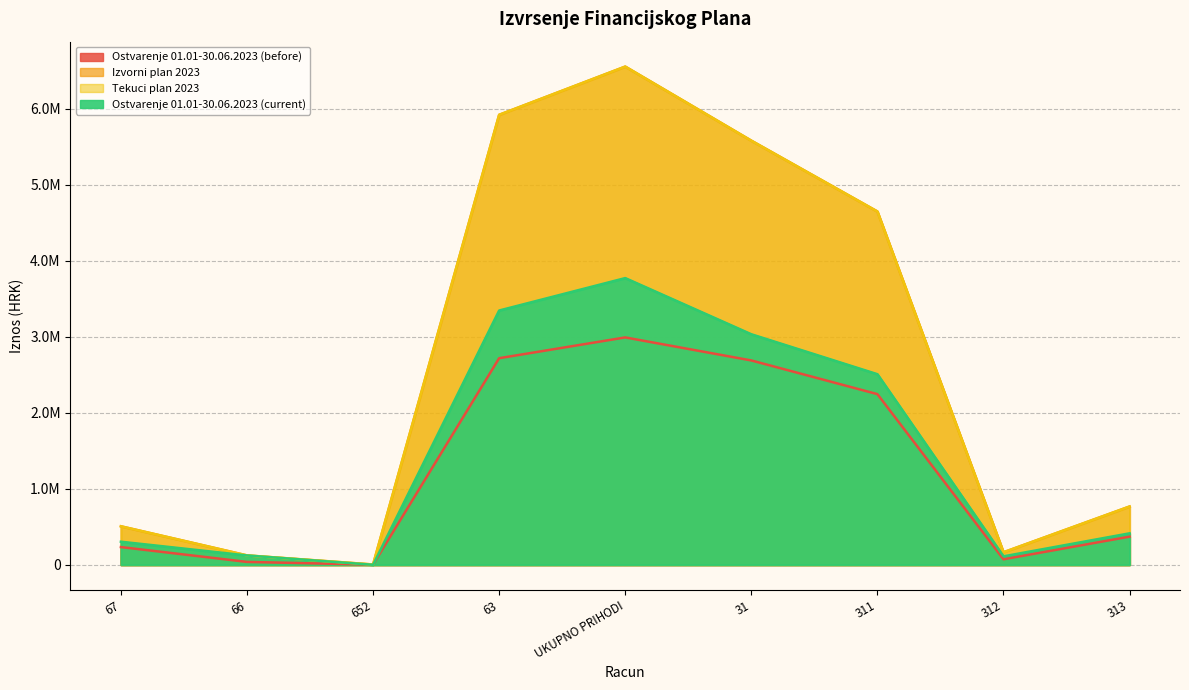

What is the maximum value for Ostvarenje 01.01-30.06.2023 (current)?

3773386.9